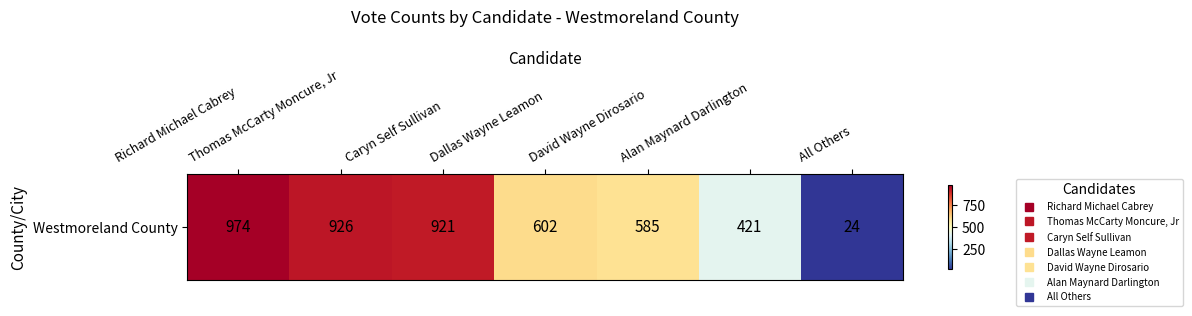

List the labels in order of value, smallest first.

All Others, Alan Maynard Darlington, David Wayne Dirosario, Dallas Wayne Leamon, Caryn Self Sullivan, Thomas McCarty Moncure, Jr, Richard Michael Cabrey